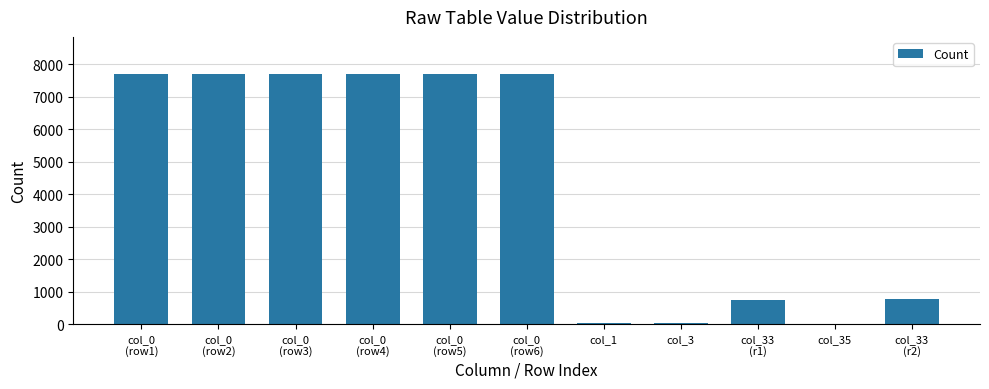

What is the greatest value displayed?

7693